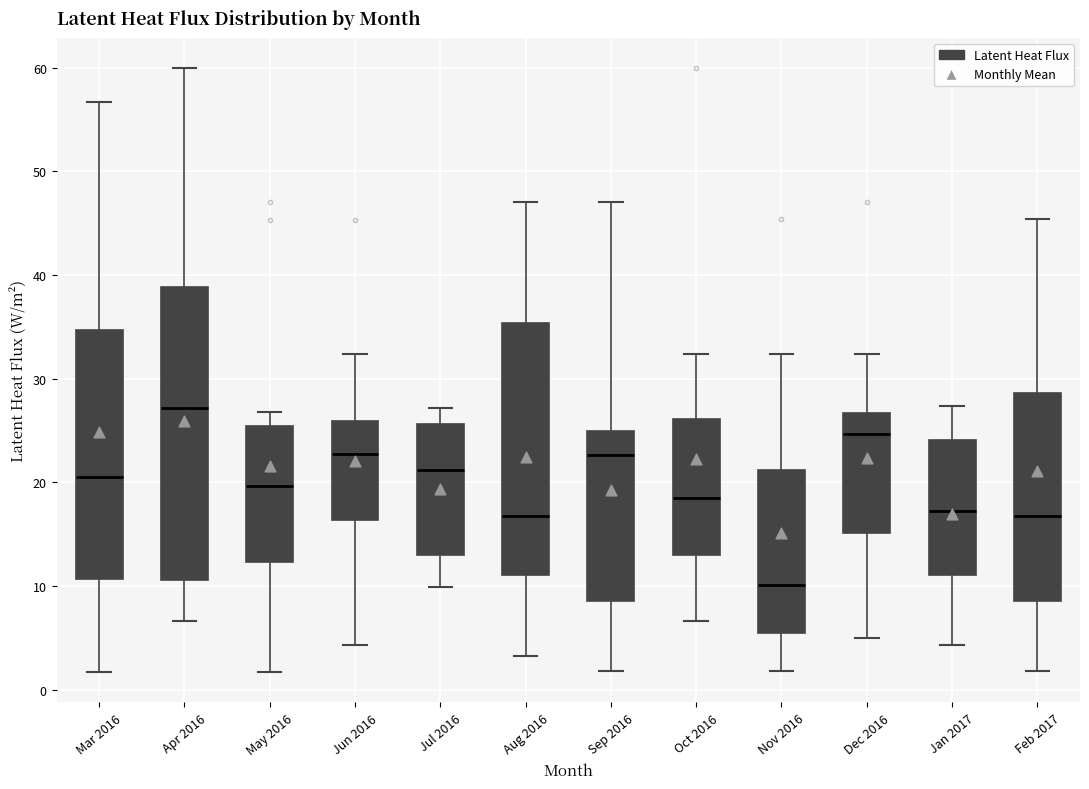

Comparing the boxes themselves (not the whiskers), which one is the tallest?

Apr 2016